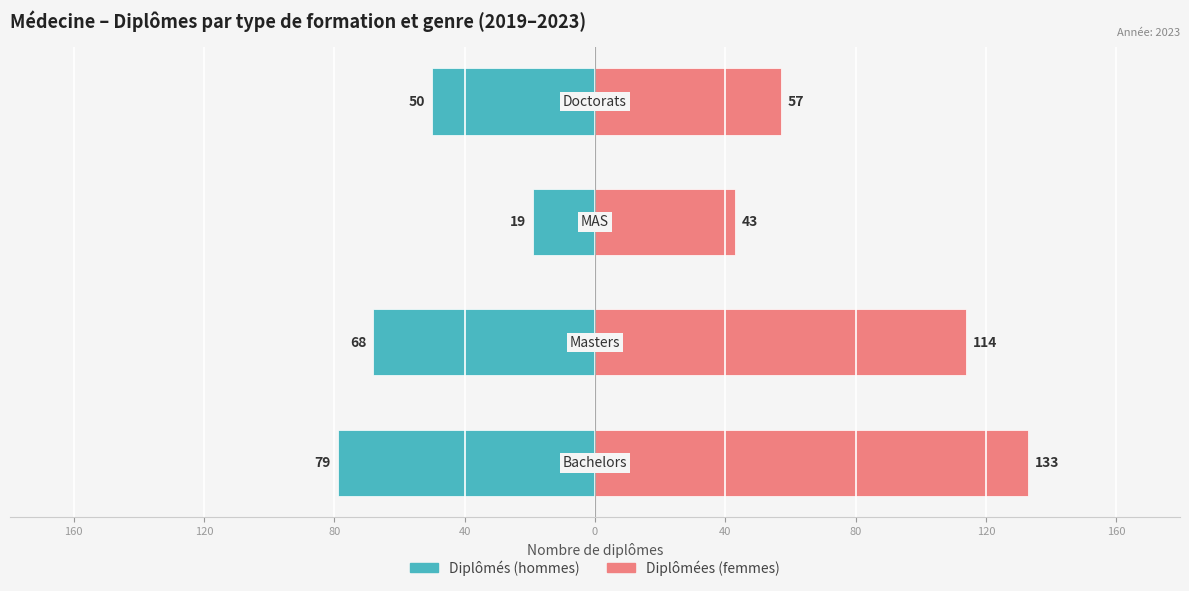

List the series in order of their peak value, lowest first.

Diplômés (hommes), Diplômées (femmes)